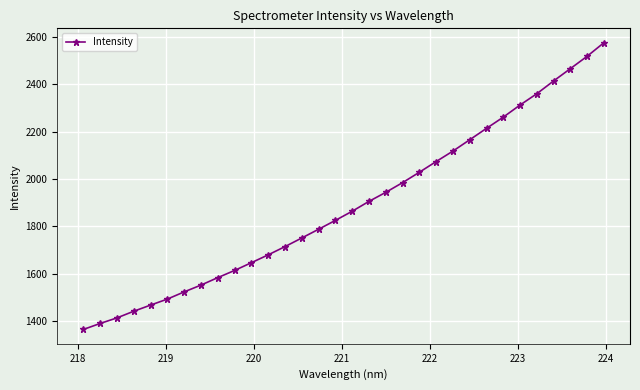

True or false: there are more than 2 points higher than both neighbors.

False